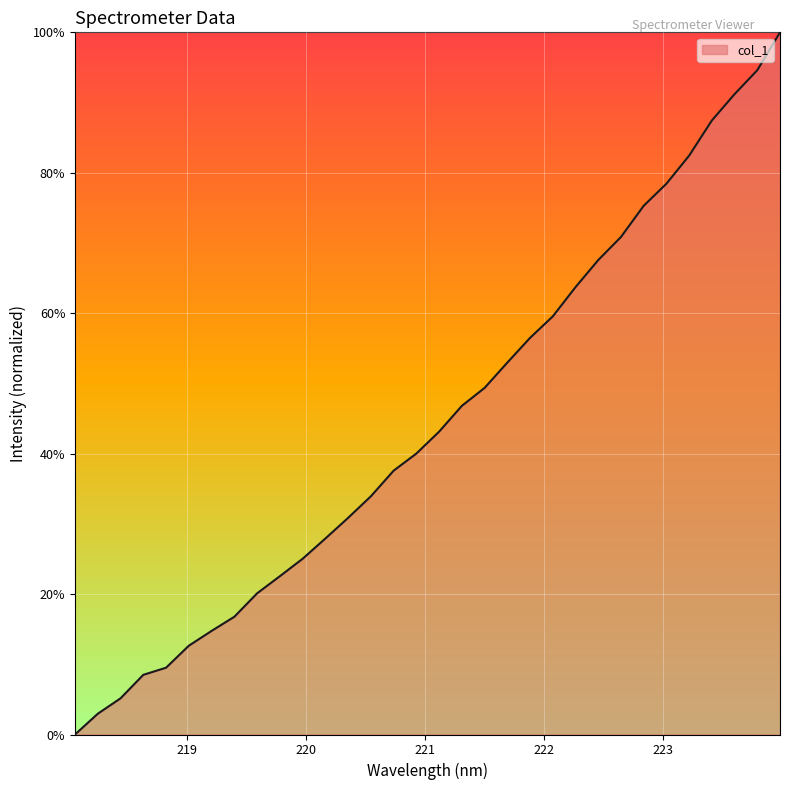

Is this an area chart (filled region under the line)?

Yes